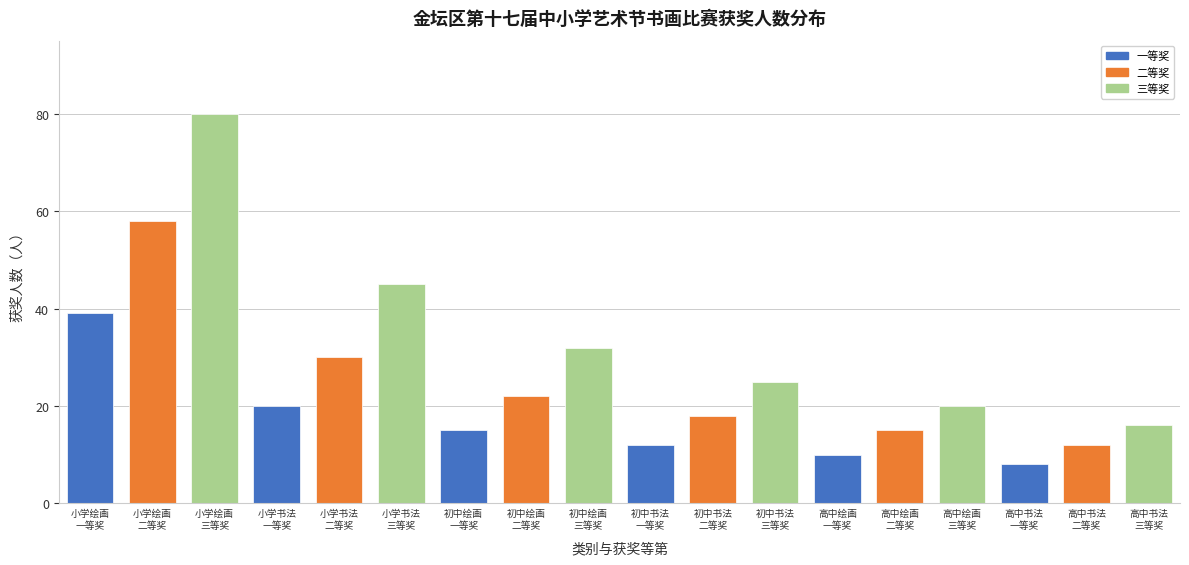

Reading right to left, list all the values displayed in this chart.

16	12	8	20	15	10	25	18	12	32	22	15	45	30	20	80	58	39